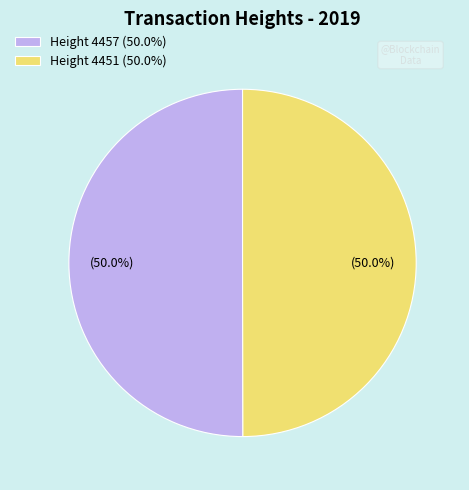

How much of the chart is everything except Height 4451 (50.0%)?

50.0%